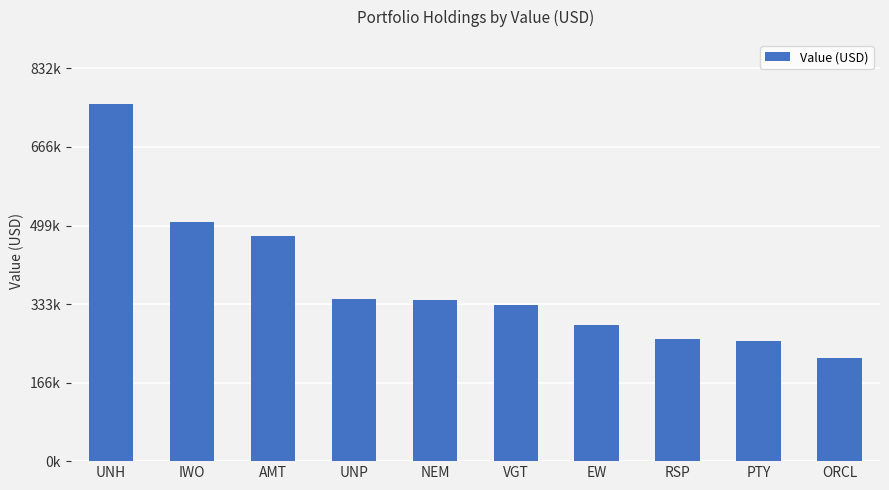

Where does the data first go above 341000?

UNH